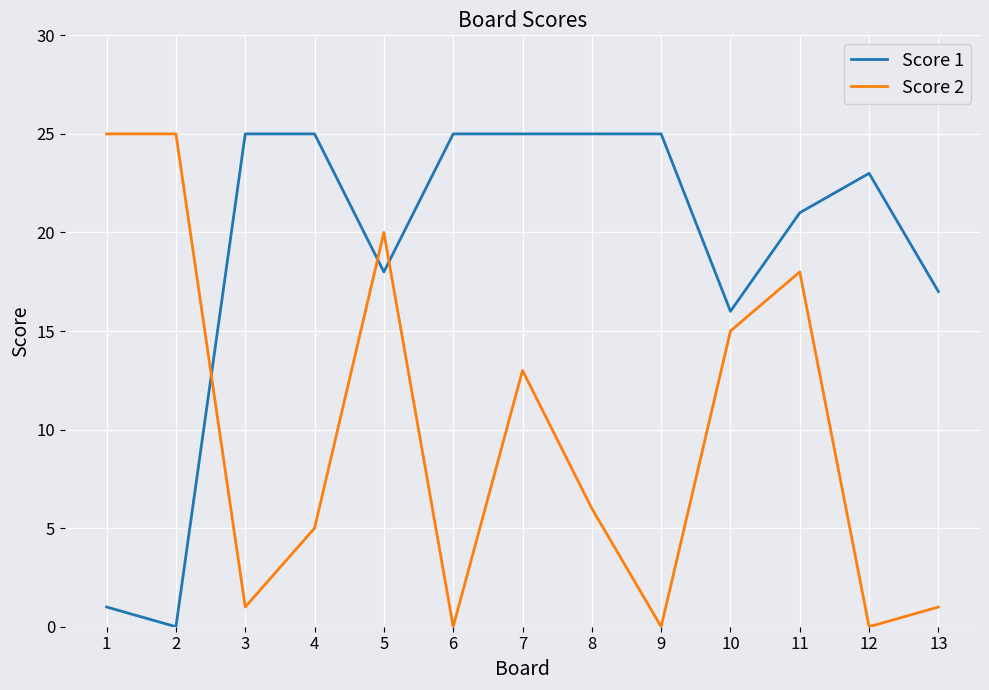

What is the spread (max minus min) of values at 4?

20